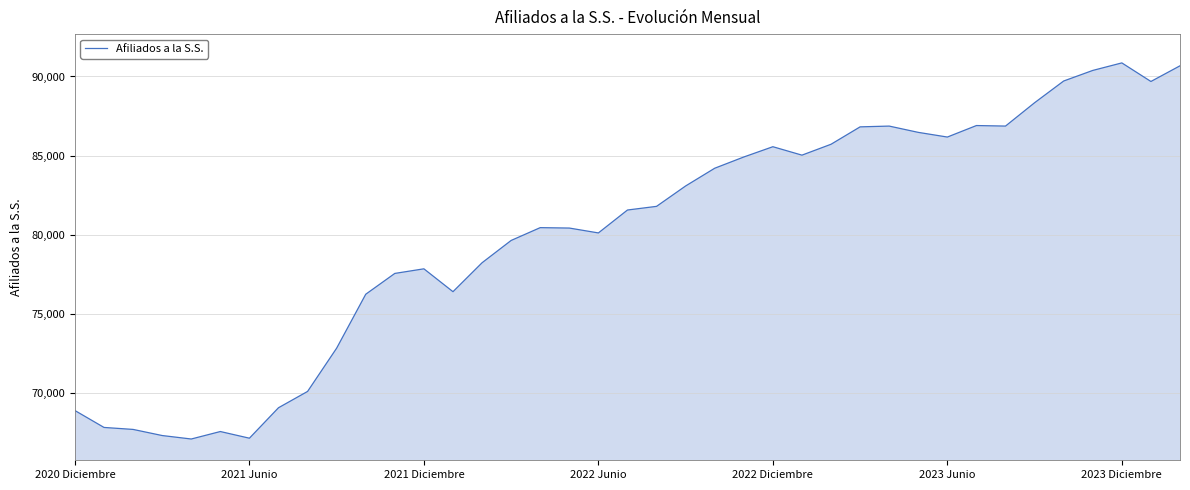

True or false: the data has more than 1 interior local peaks.

True